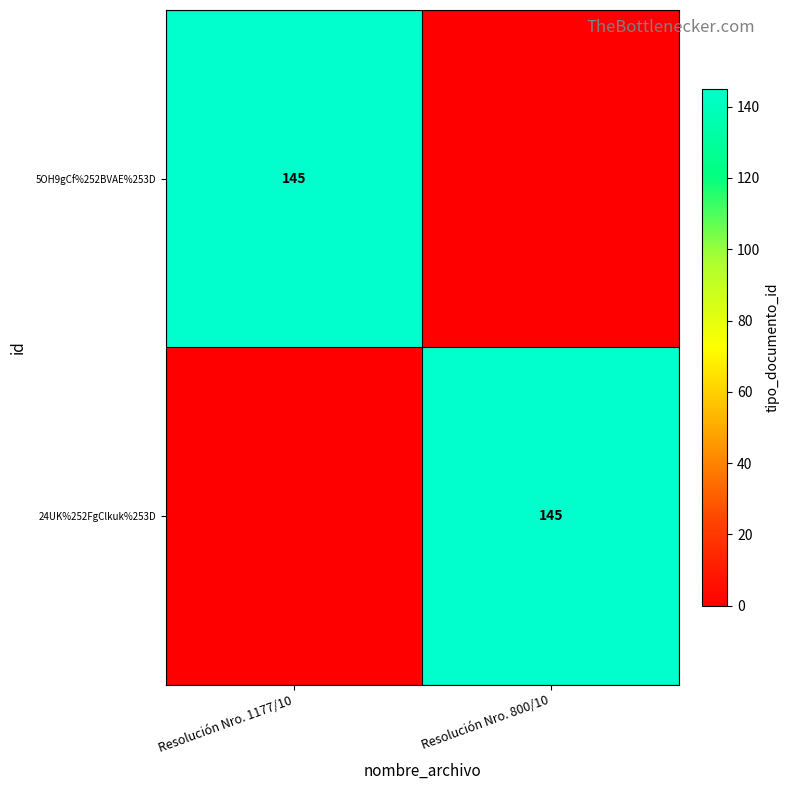

True or false: 5OH9gCf%252BVAE%253D has a value of 145 at Resolución Nro. 1177/10.

True